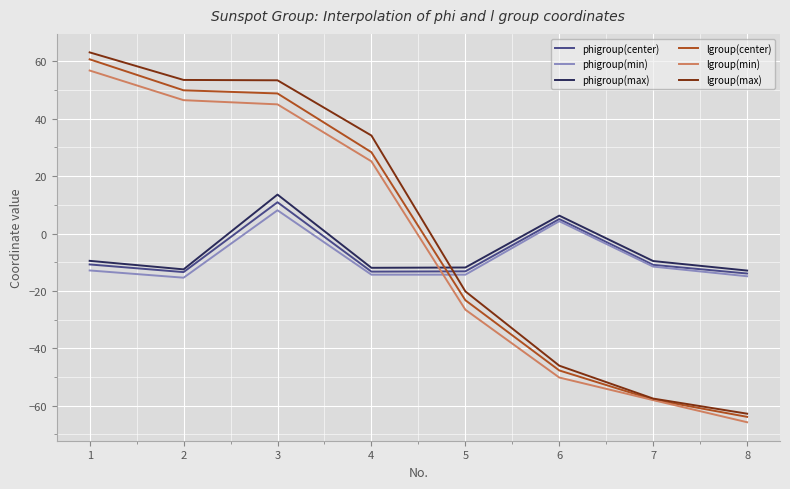

List the series in order of their peak value, lowest first.

phigroup(min), phigroup(center), phigroup(max), lgroup(min), lgroup(center), lgroup(max)